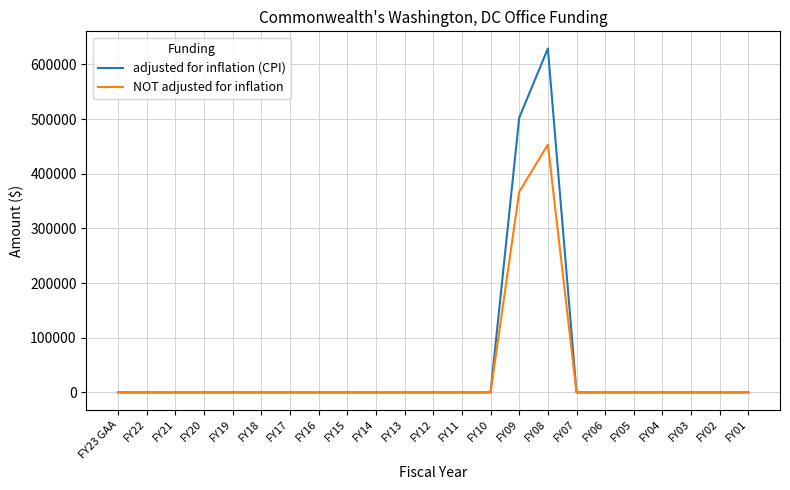

How many categories are shown in the chart?

23